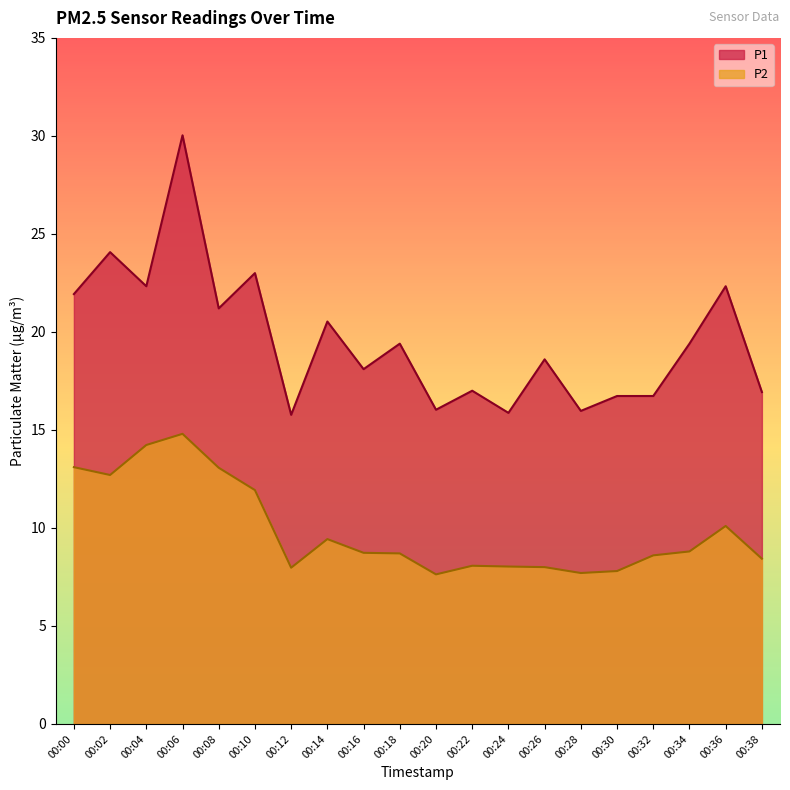

Rank the series by their average value, from lowest to highest.

P2, P1